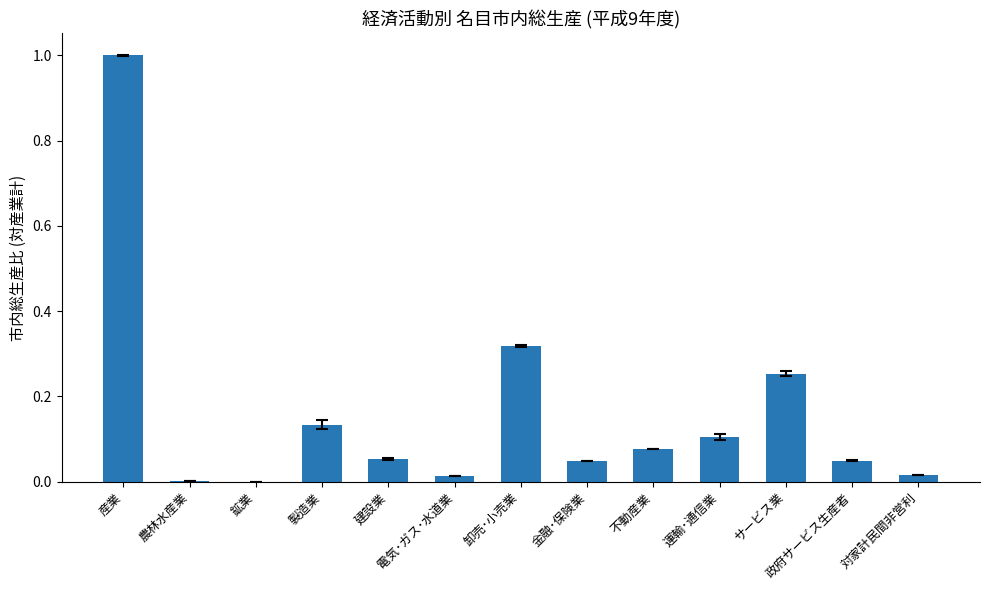

Which label corresponds to the largest value in the chart?

産業